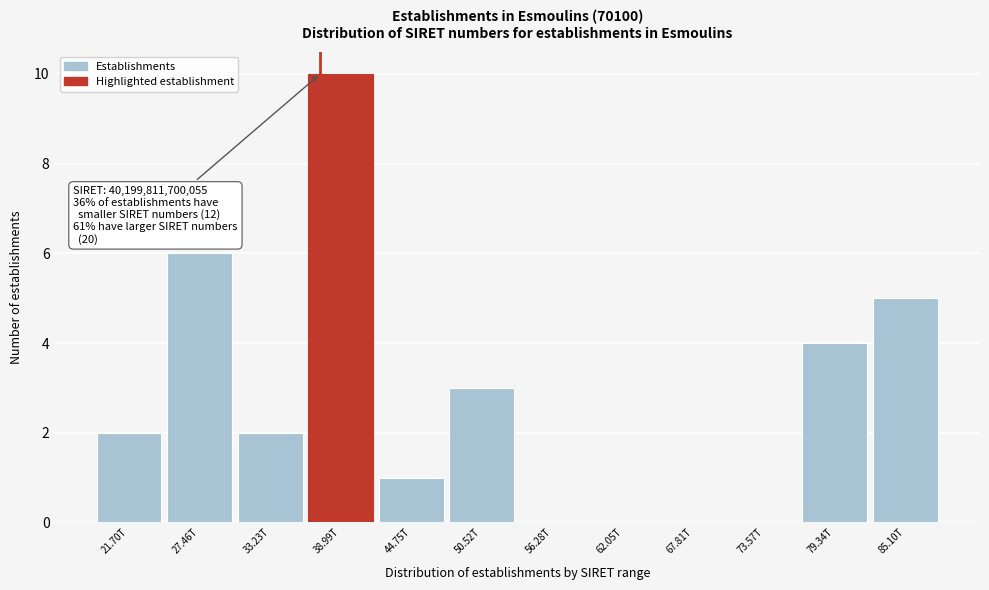

Reading left to right, what are all the values shown in this chart?

21.70T=2	27.46T=6	33.23T=2	38.99T=10	44.75T=1	50.52T=3	56.28T=0	62.05T=0	67.81T=0	73.57T=0	79.34T=4	85.10T=5